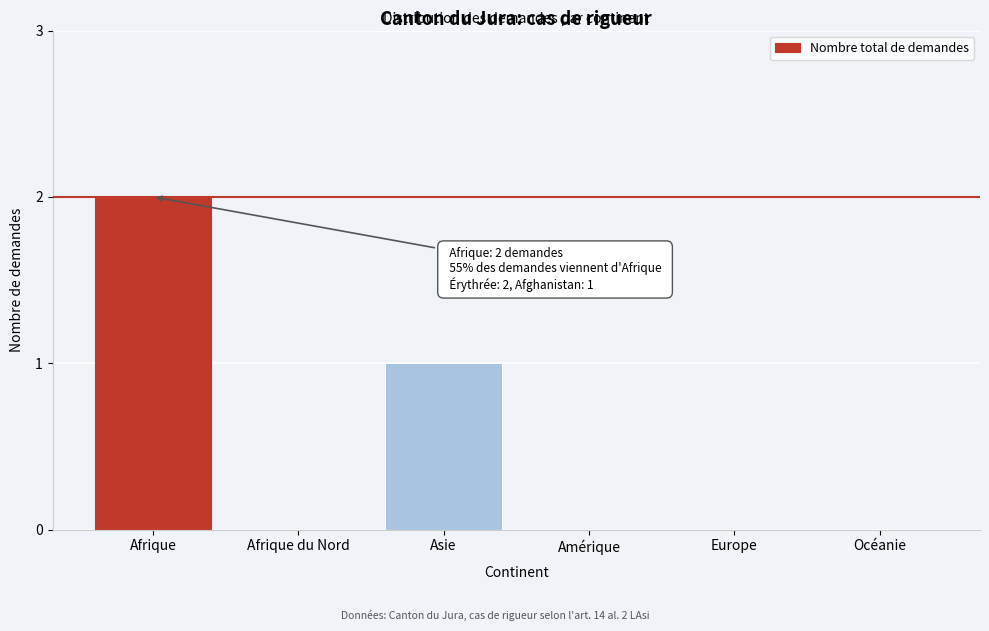

Reading right to left, extract all data points from this chart.

Océanie=0	Europe=0	Amérique=0	Asie=1	Afrique du Nord=0	Afrique=2